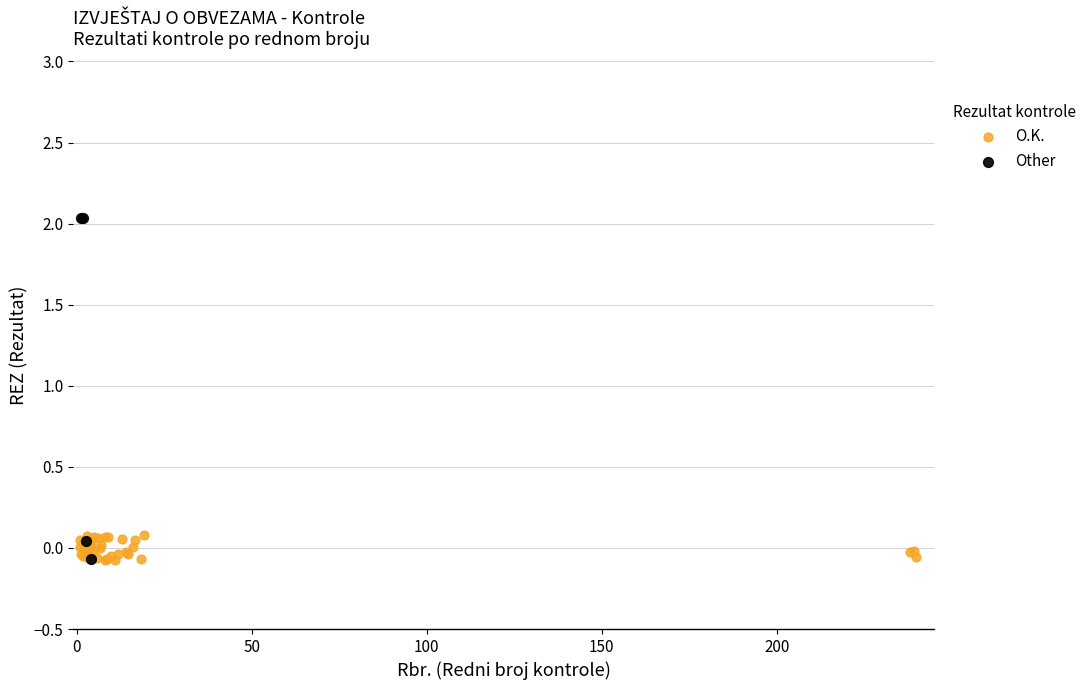

Which series has the largest Y range (max minus min)?

Other